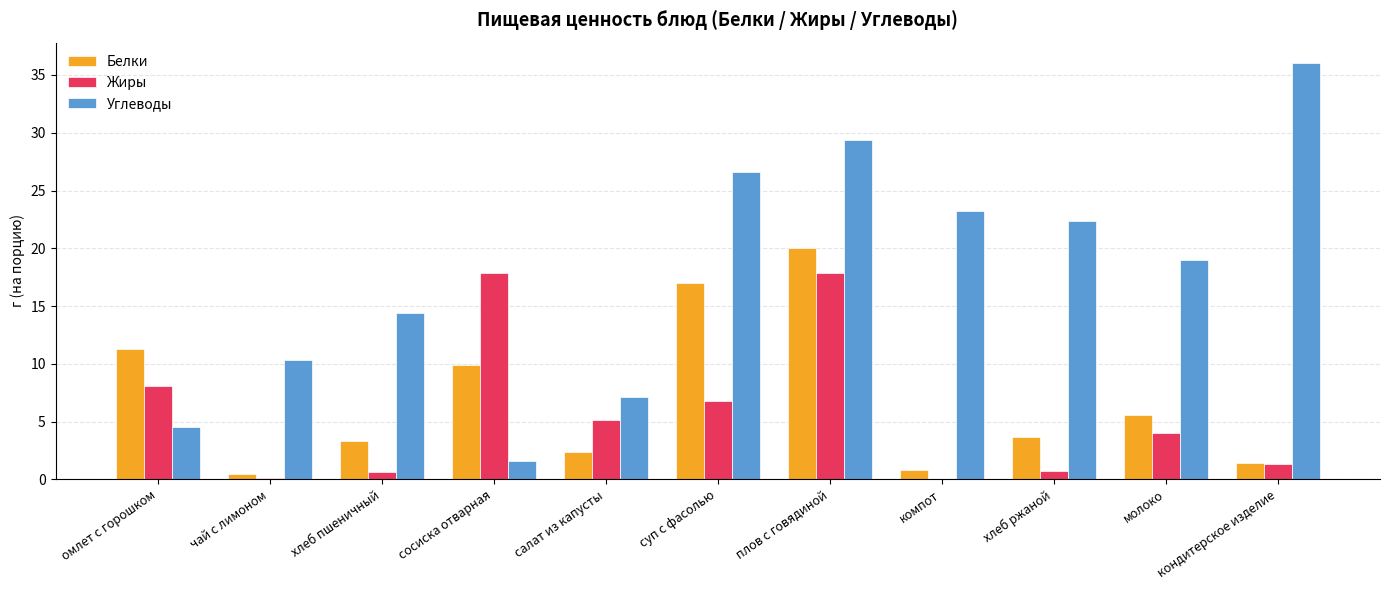

The Белки series shows 16.0 at омлет с горошком. True or false?

False